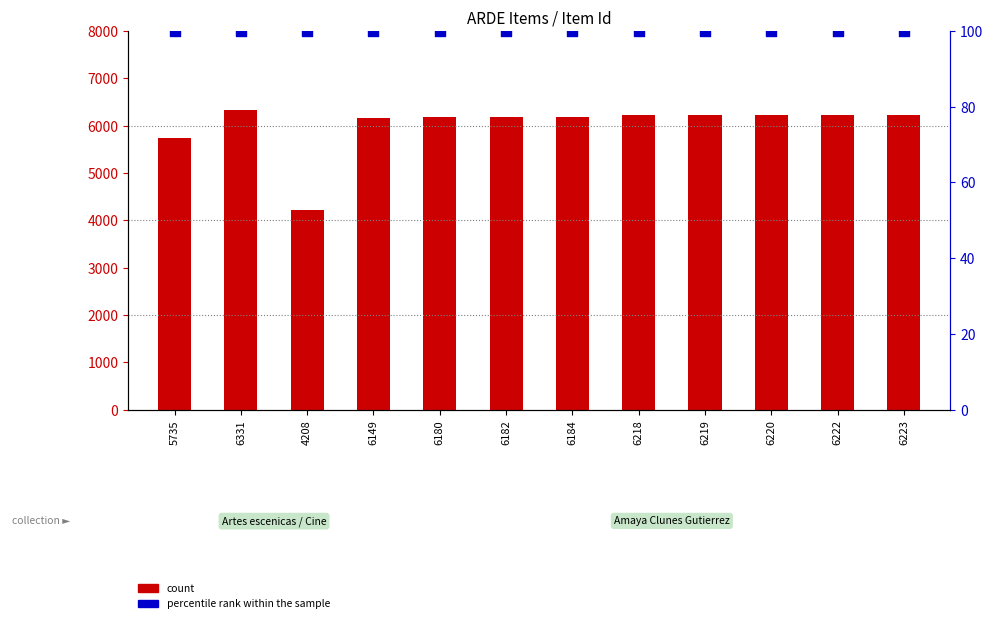

What are all the series names shown in the legend?

count, percentile rank within the sample